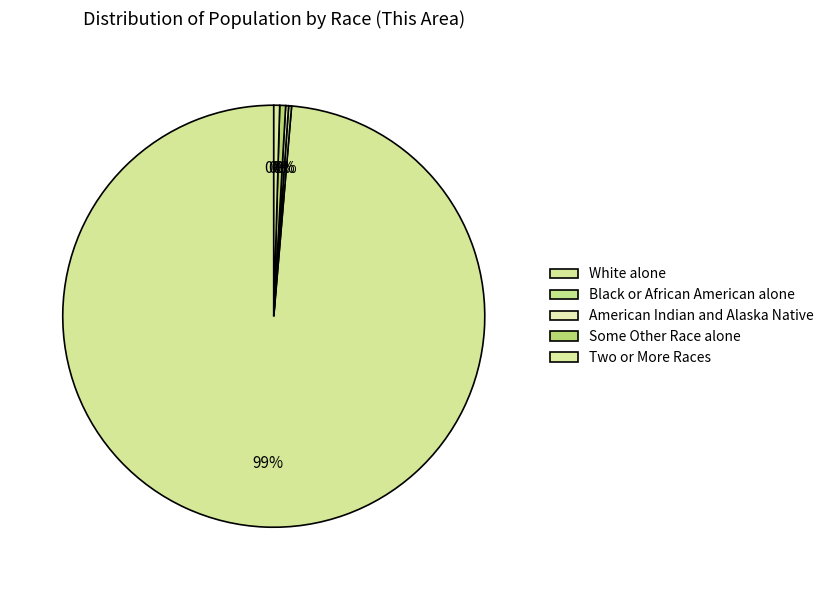

Which category has the biggest portion of the pie?

White alone